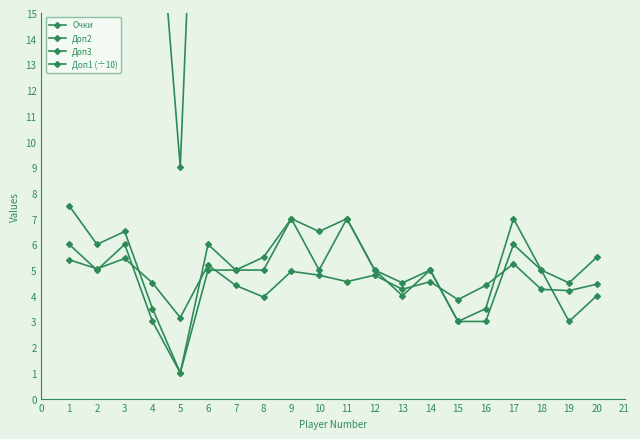

What is the maximum value for Очки?

7.5